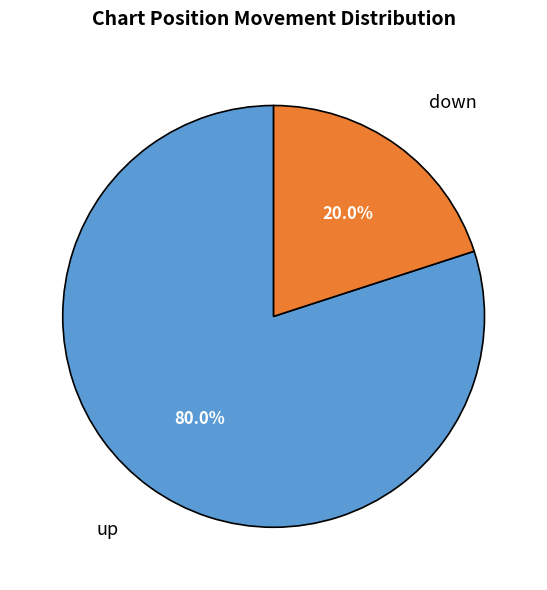

To the nearest percent, what is the average slice percentage?

50%